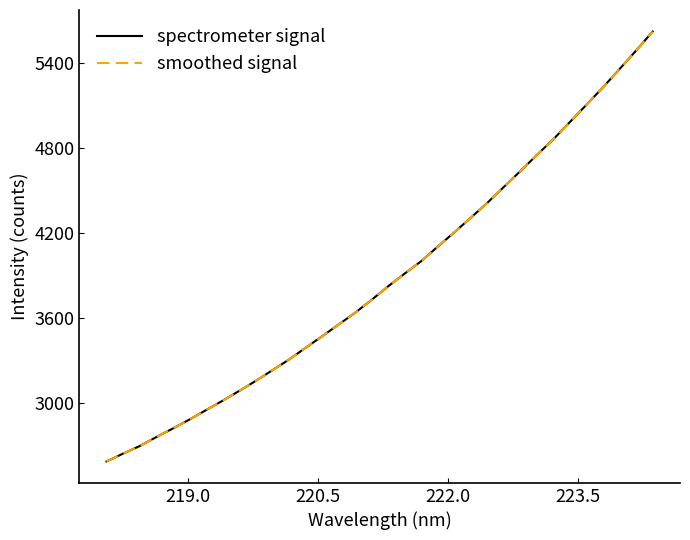

What is the difference between the second highest and minimum values in the spectrometer signal series?

2902.7